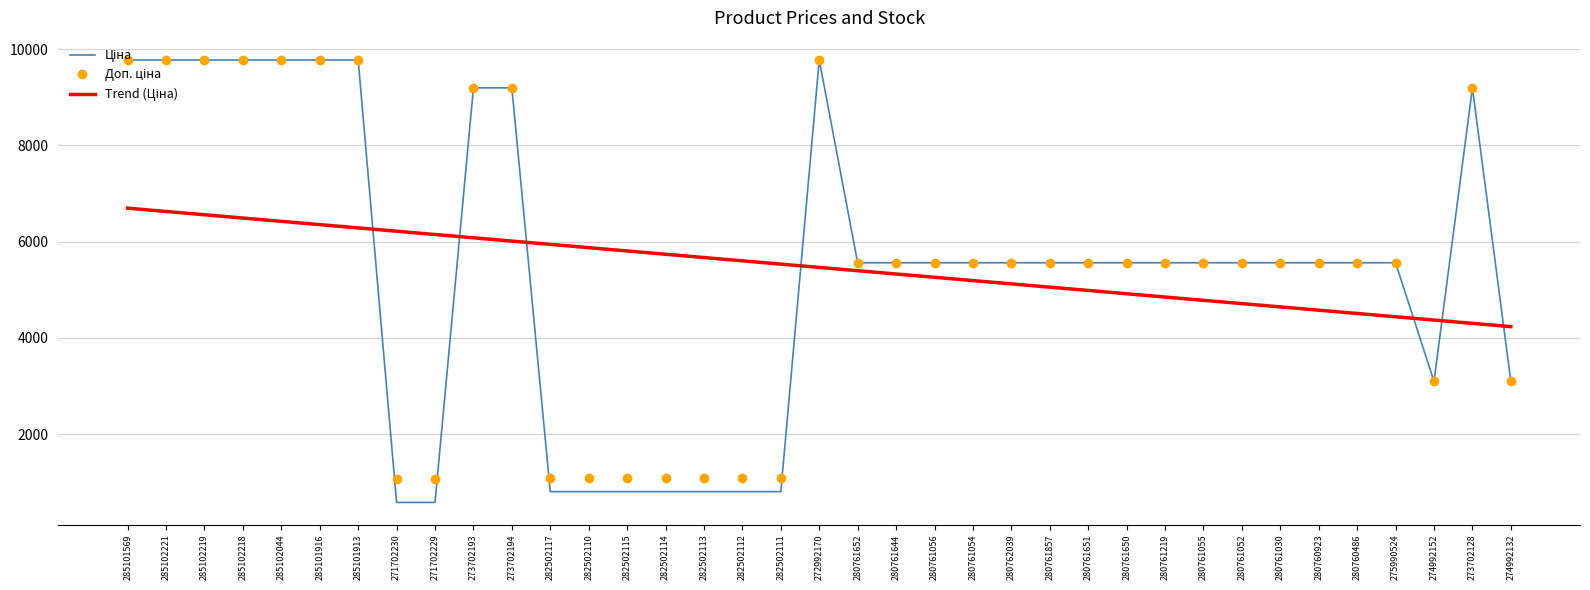

What is the total value across all series at 282502114?

7626.5